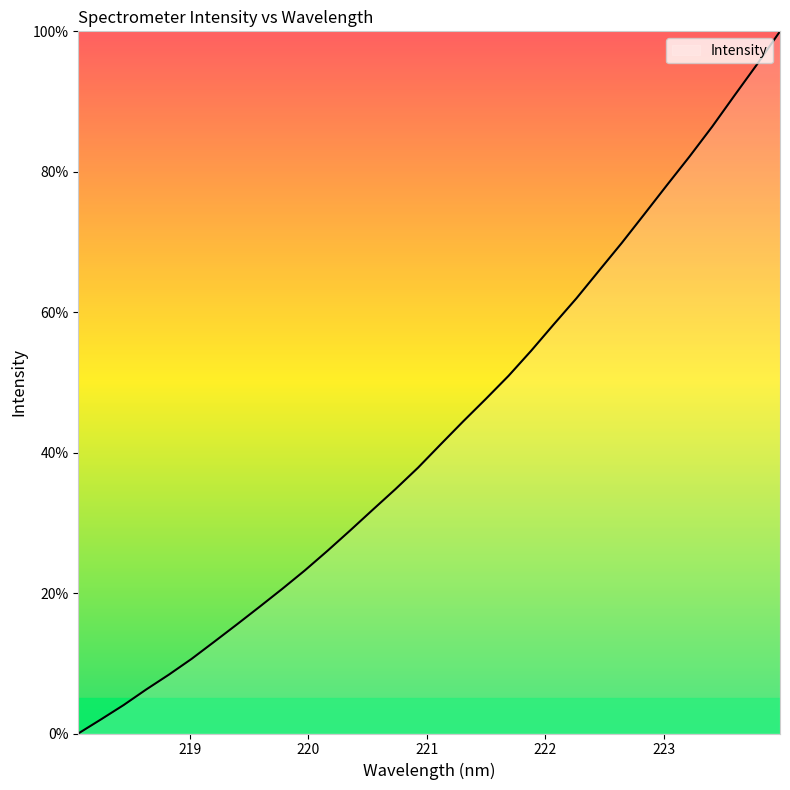

What is the greatest value displayed?

100.0